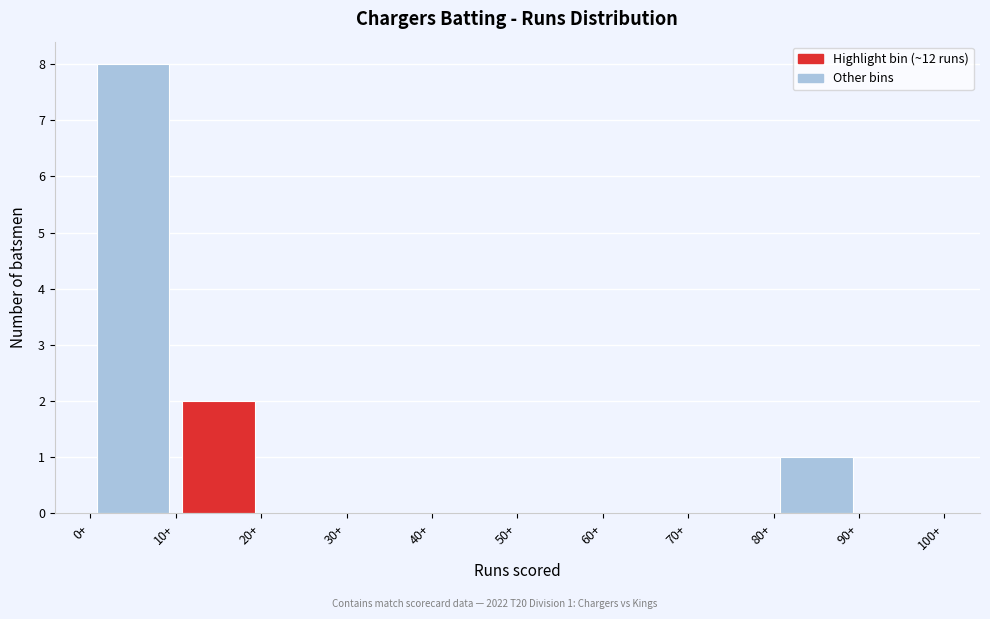

Over which range of the x-axis is the bar tallest?

0 to 10